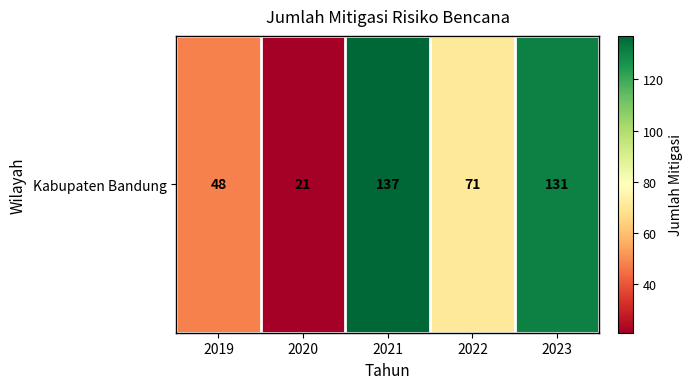

Where does the data first go above 71?

2021